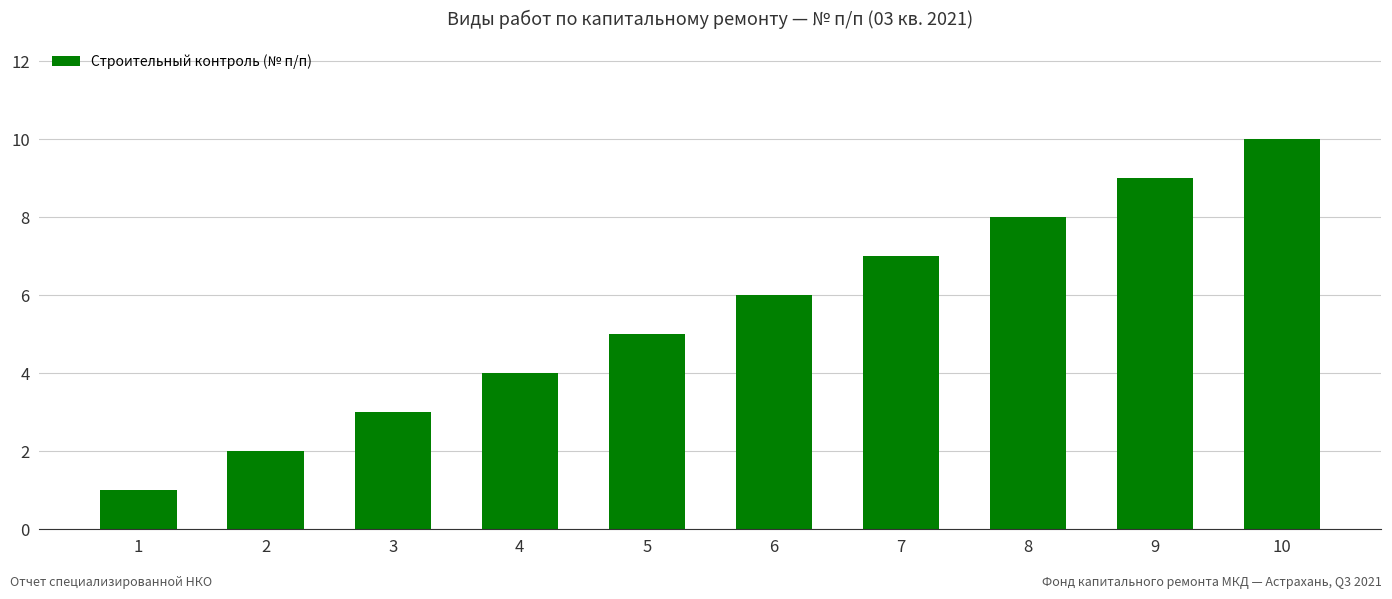

Reading left to right, extract all data points from this chart.

1	2	3	4	5	6	7	8	9	10